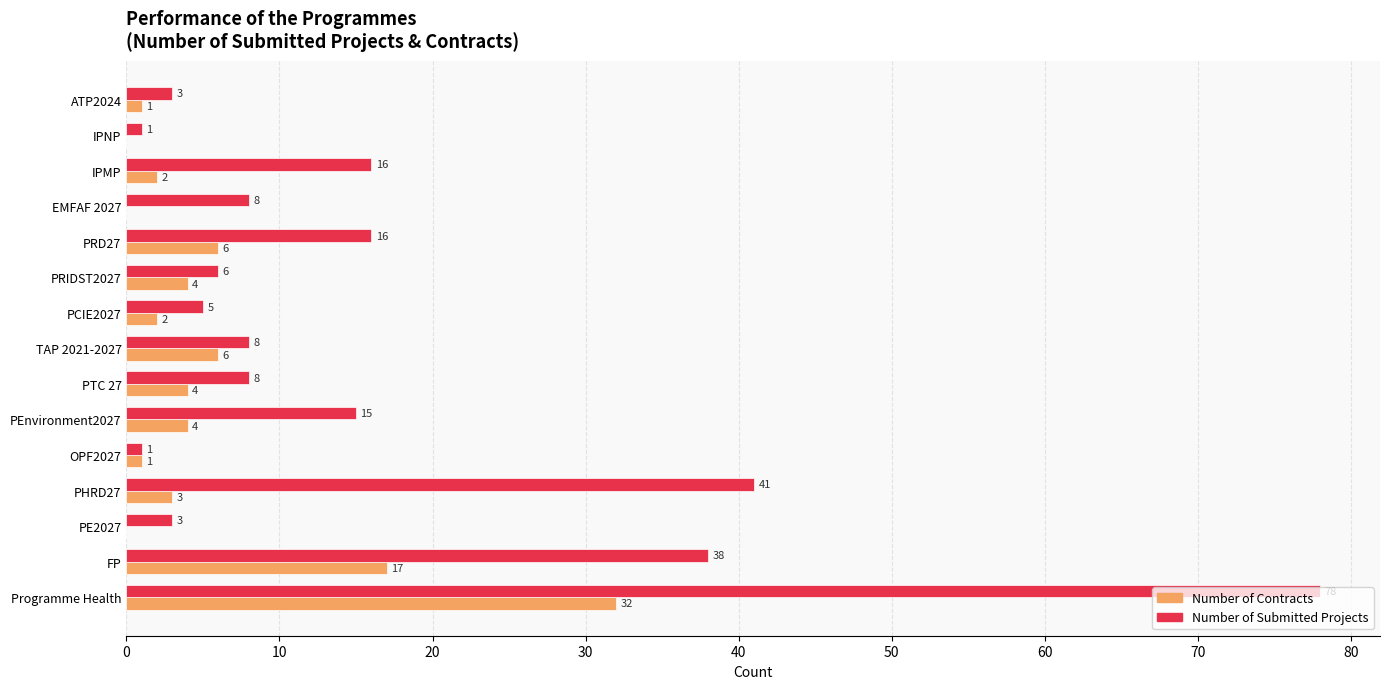

The value of Number of Submitted Projects at TAP 2021-2027 is 8. True or false?

True